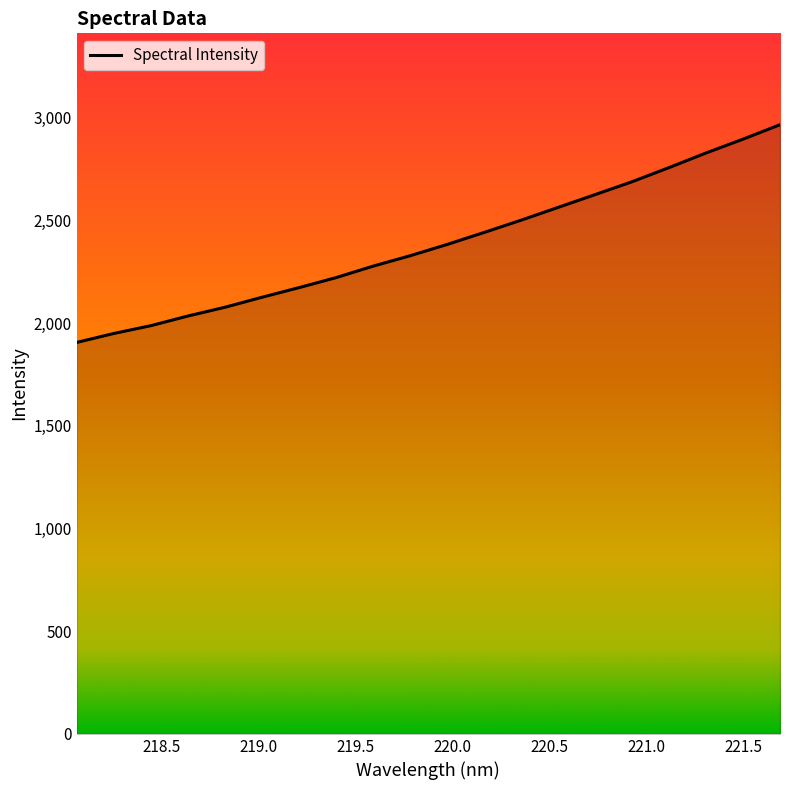

How many lines are shown in the chart?

1